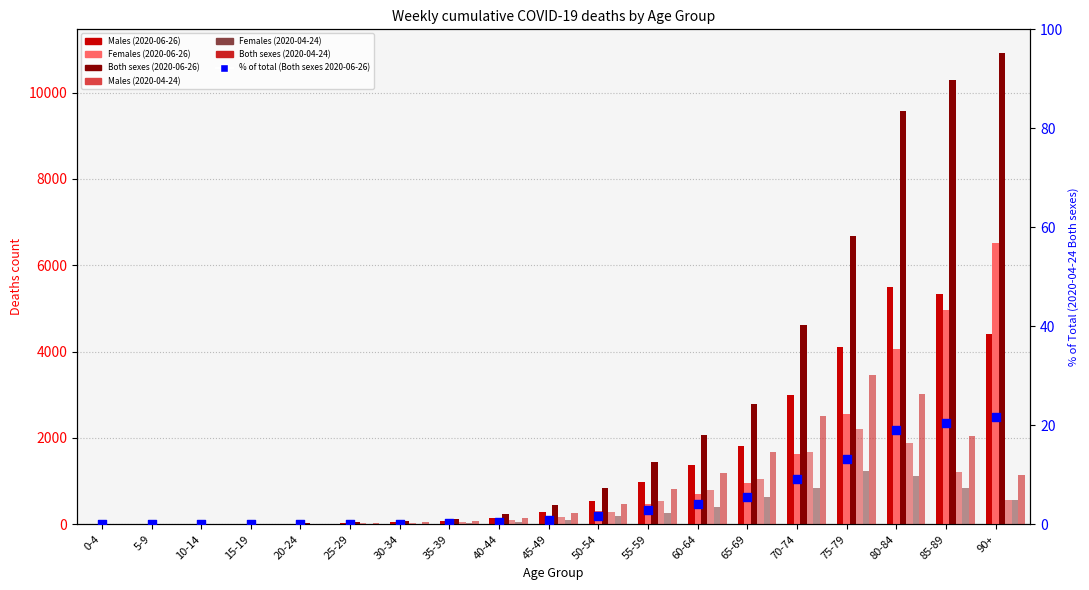

At how many categories does at least one series exceed 2948?

5